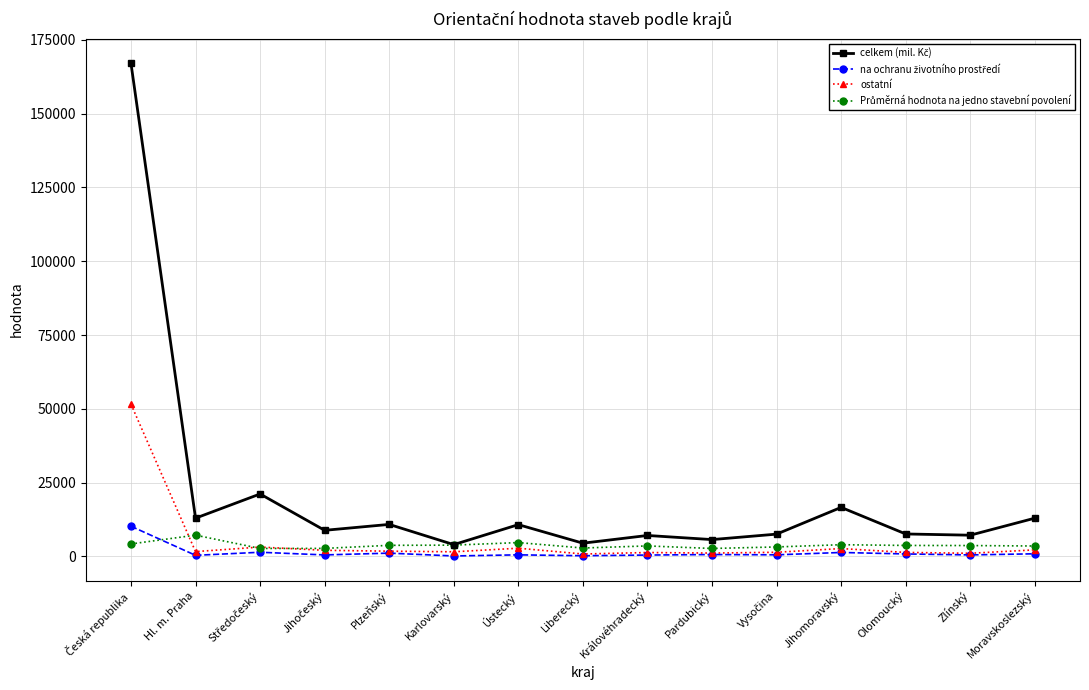

How many lines are shown in the chart?

4